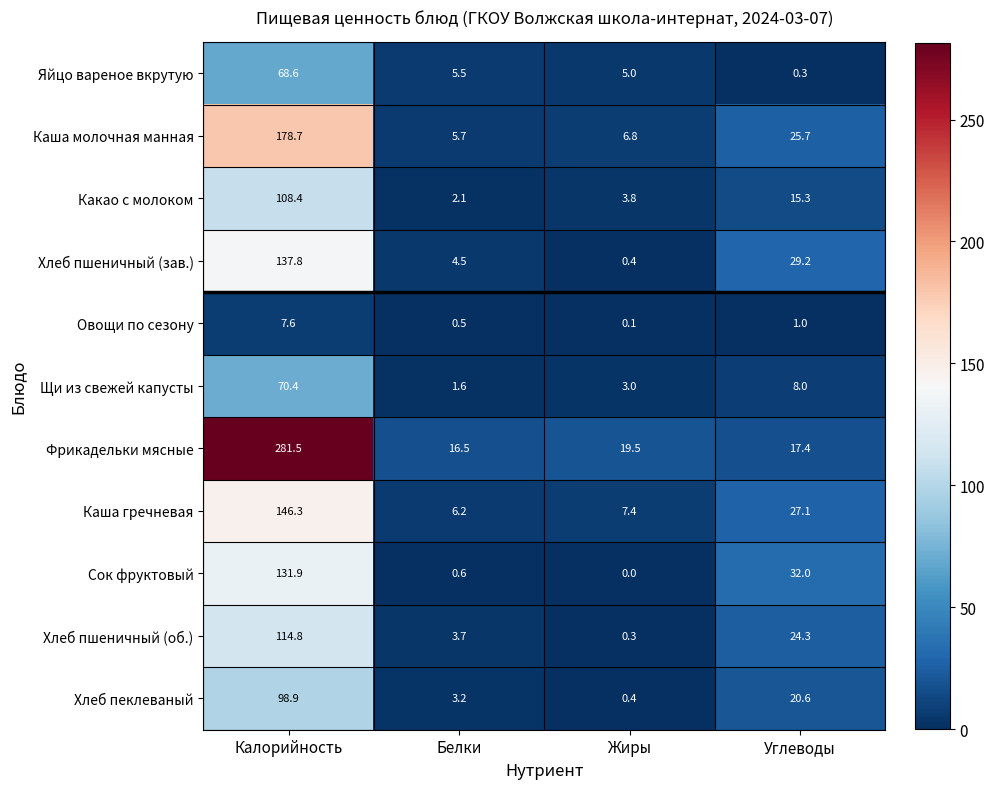

At which label does Хлеб пеклеваный first exceed 20?

Калорийность